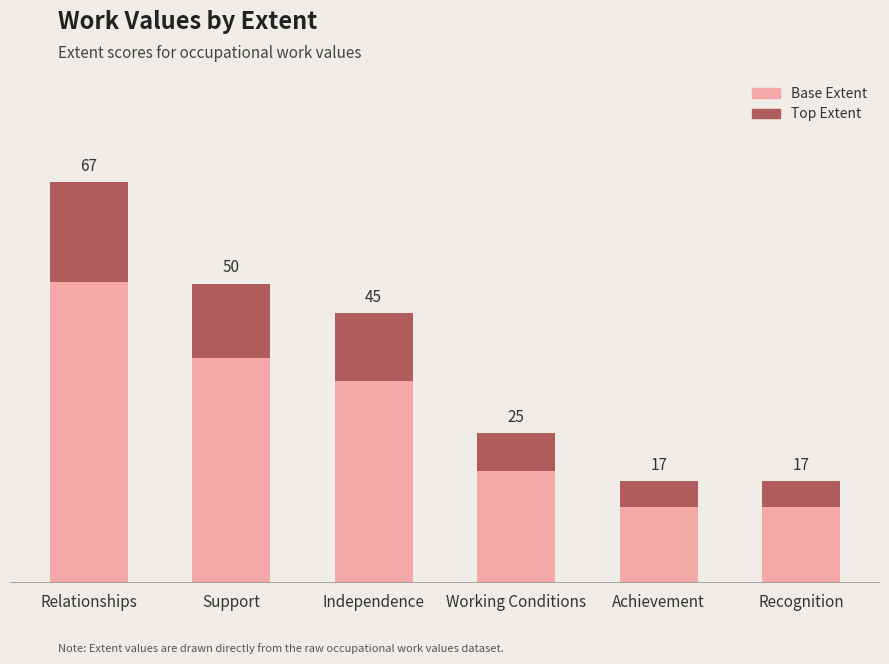

Are the bars horizontal?

No